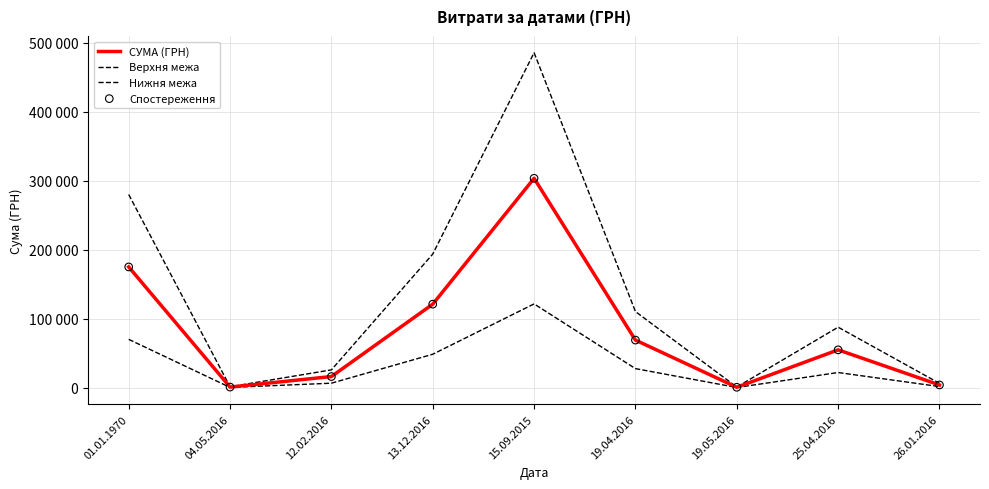

Which series has the largest total across all categories?

Верхня межа